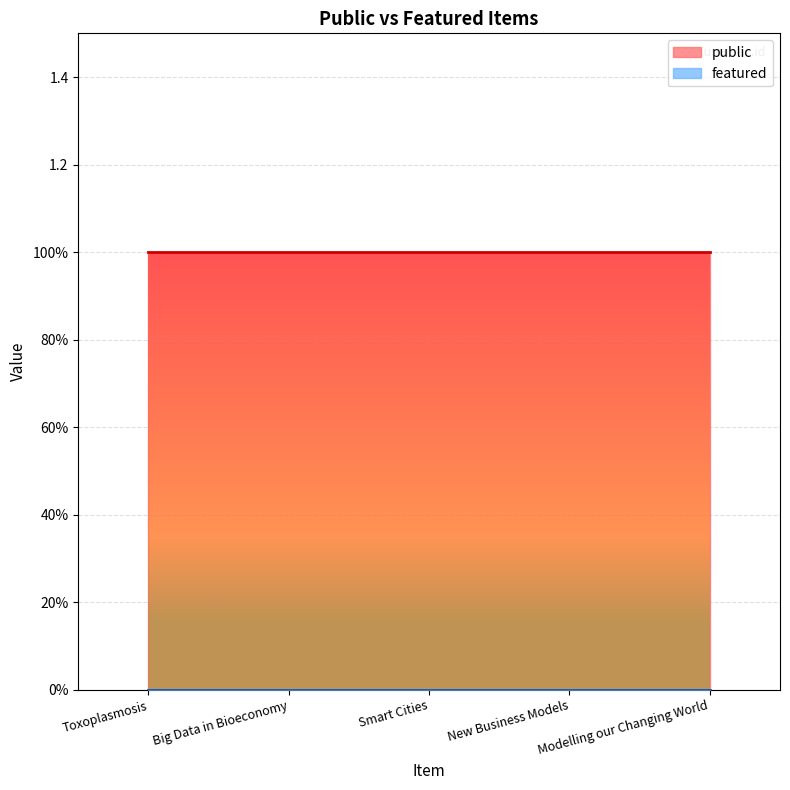

At which label is featured closest to 0?

Toxoplasmosis